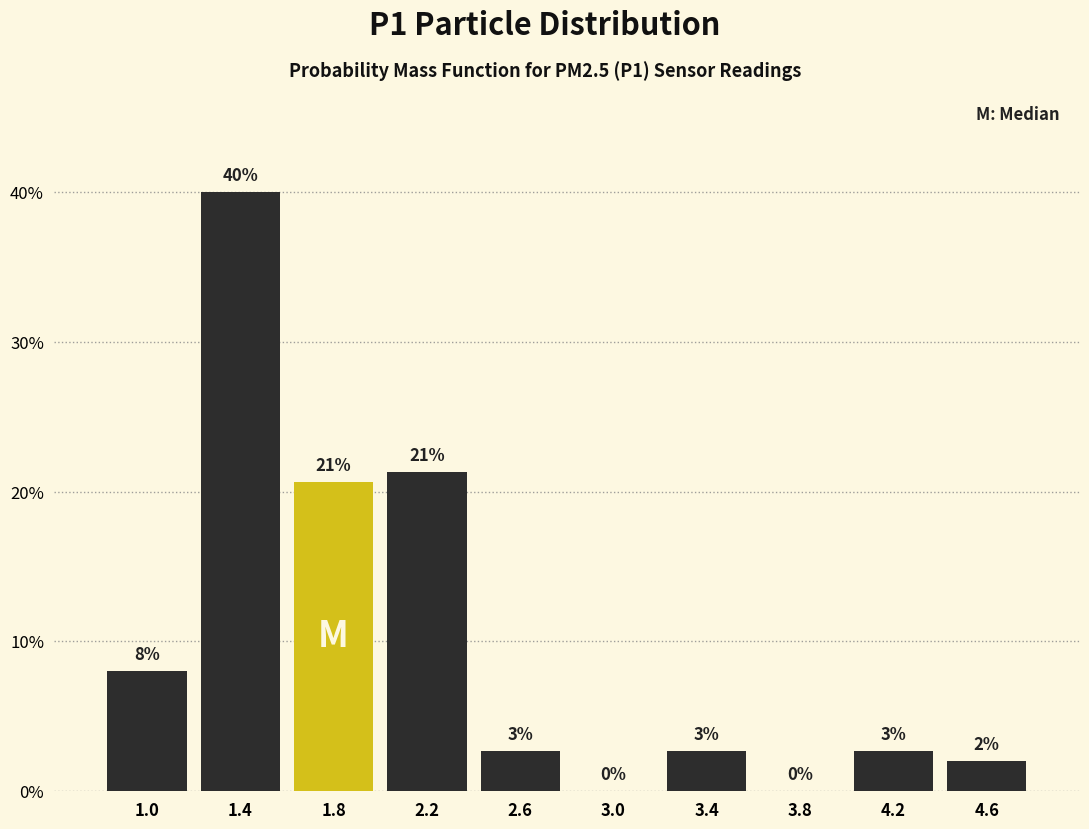

Which range on the x-axis has the tallest bar?

1.2 to 1.6